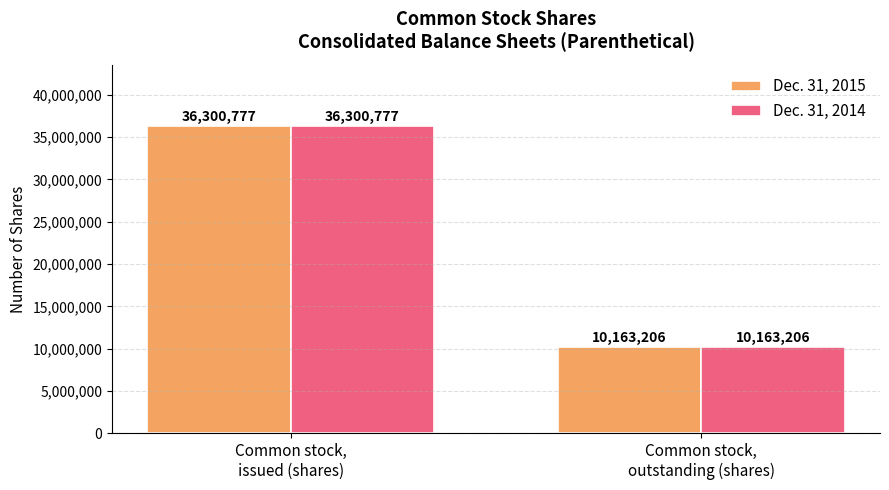

What is the maximum value for Dec. 31, 2014?

36300777